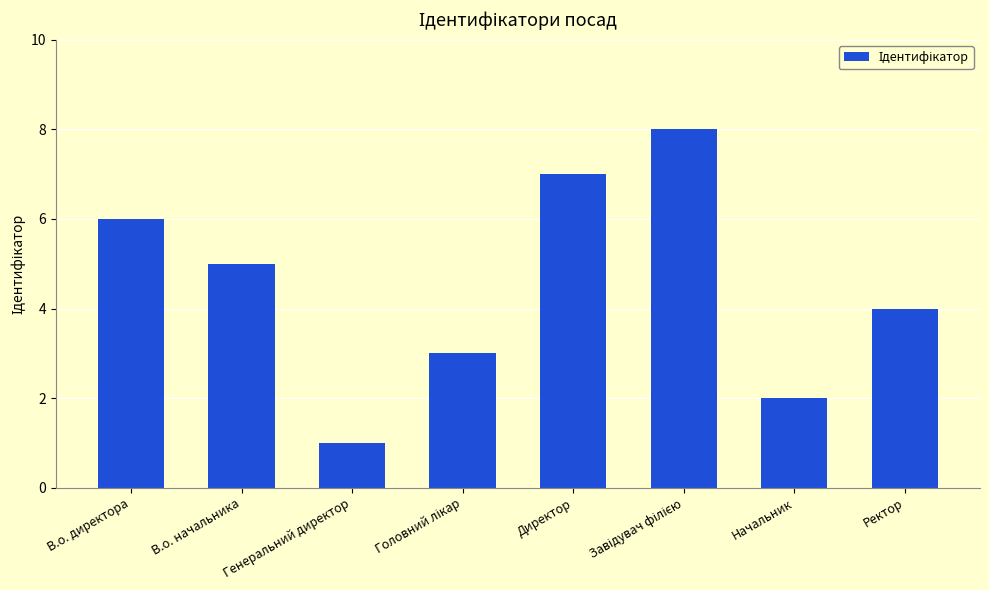

How many bars are there in total?

8